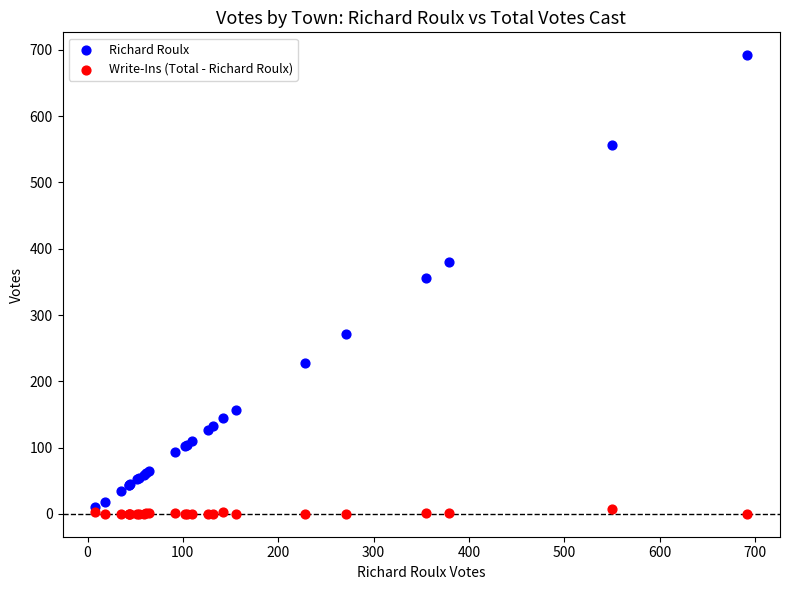

Across all series, what Y value is closest to 346?

356